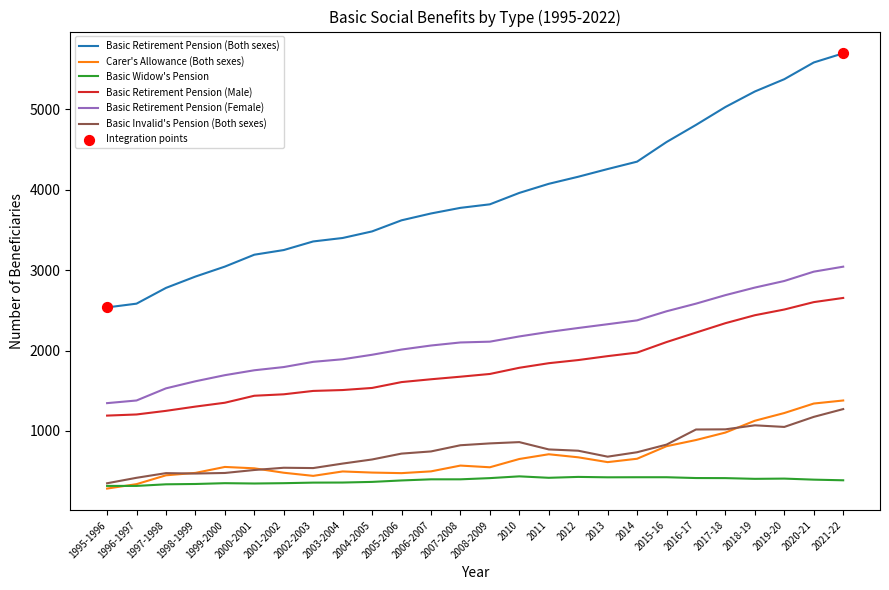

Which series has the widest spread of values?

Basic Retirement Pension (Both sexes)